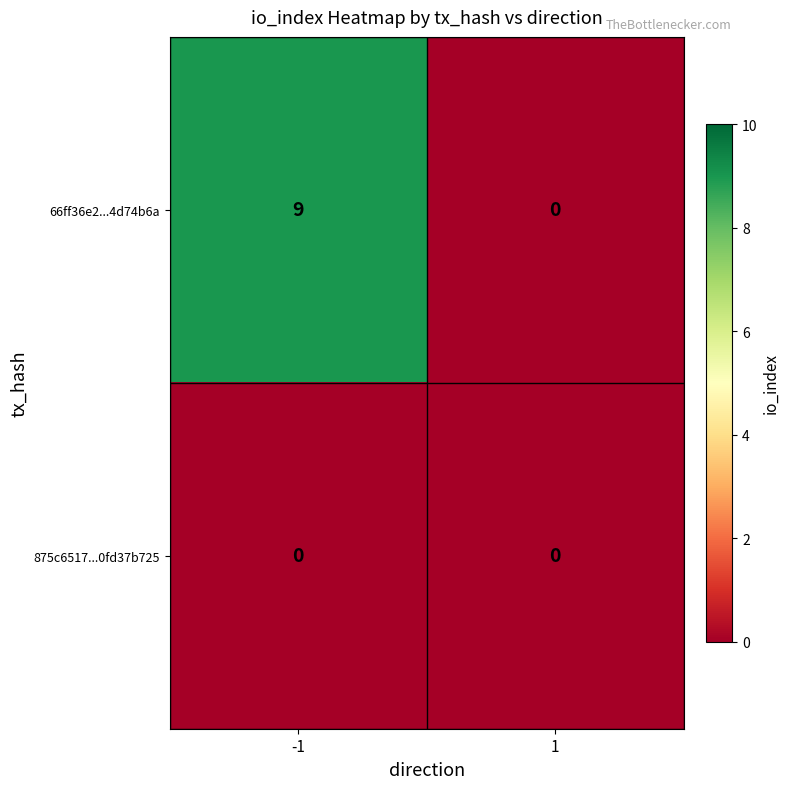

Rank the series by their average value, from highest to lowest.

66ff36e2...4d74b6a, 875c6517...0fd37b725